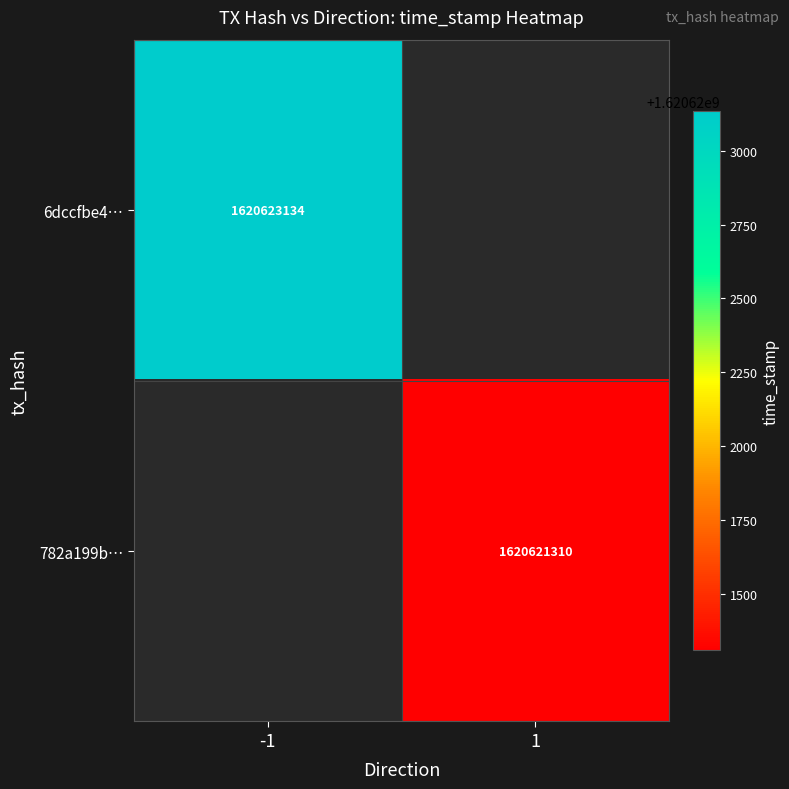

Is it true that 6dccfbe4… equals 1620623134 at -1?

True